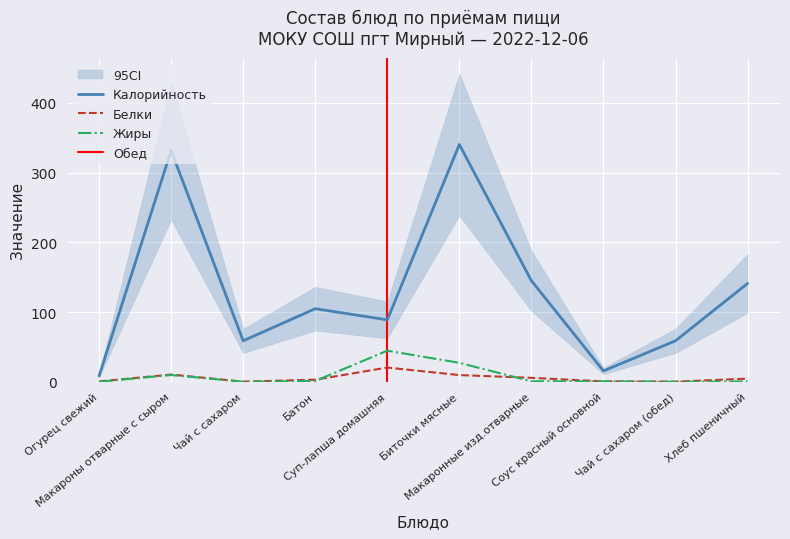

What is the total value across all series at Биточки мясные?

377.0